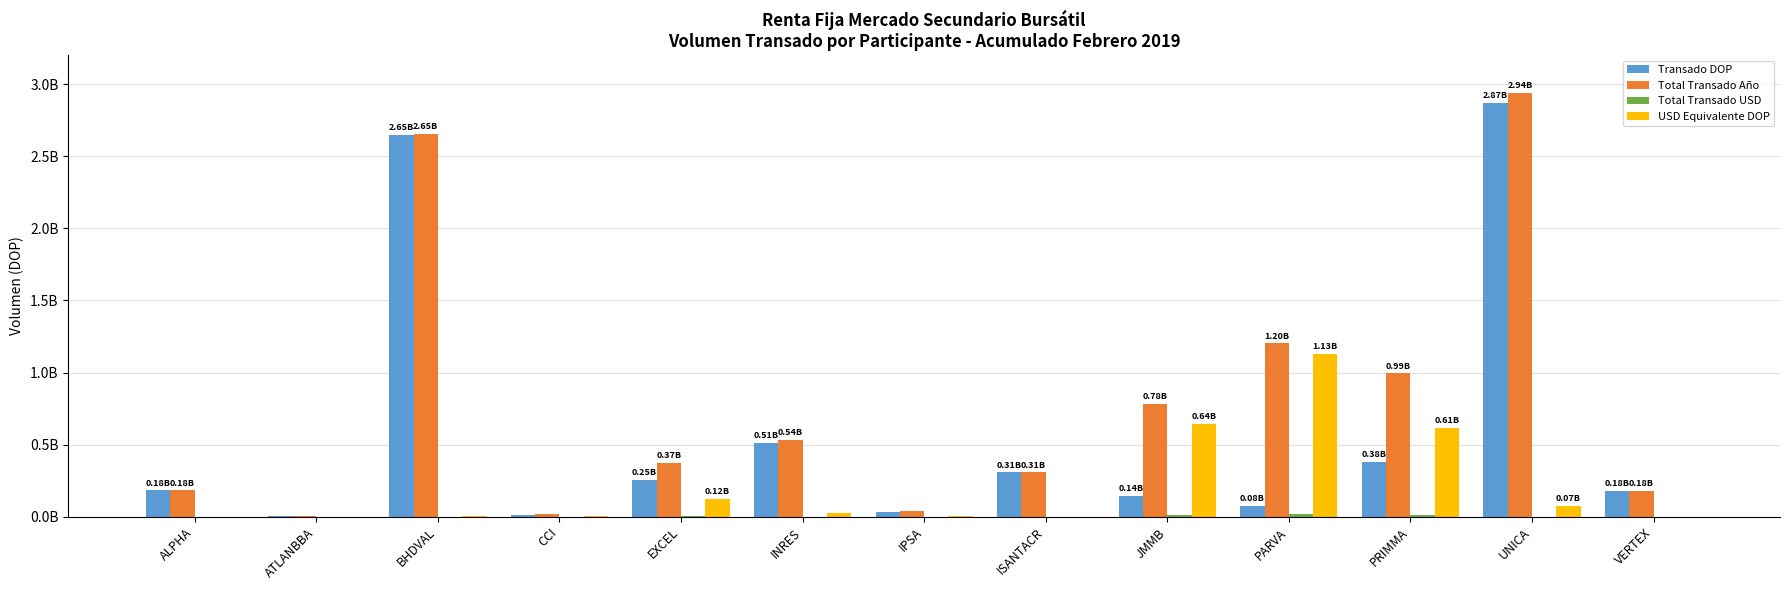

The Total Transado USD series shows 0.0 at ALPHA. True or false?

True